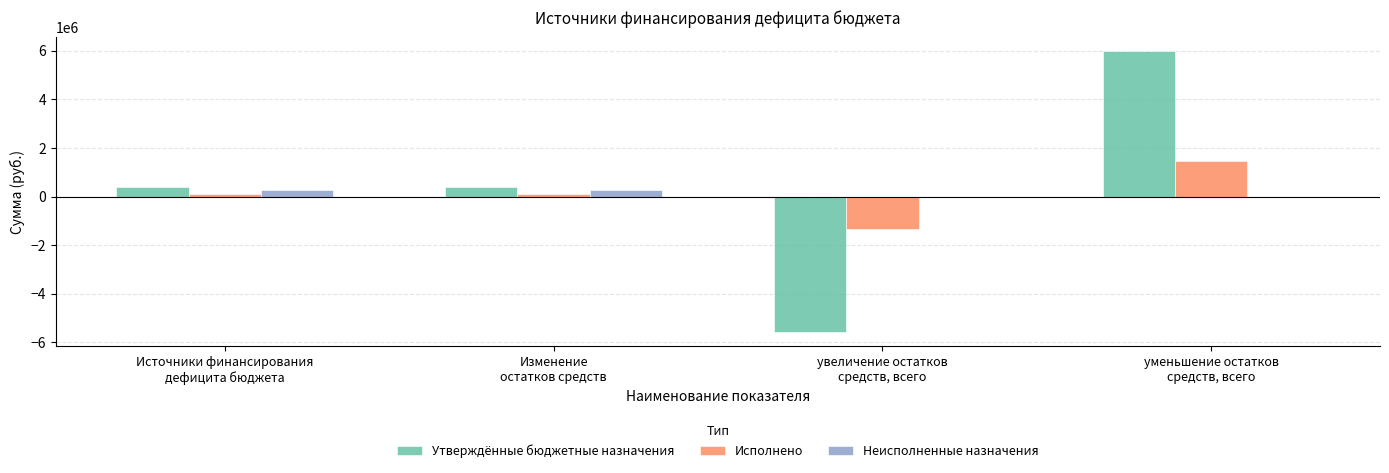

What is the maximum value for Исполнено?

1446694.5